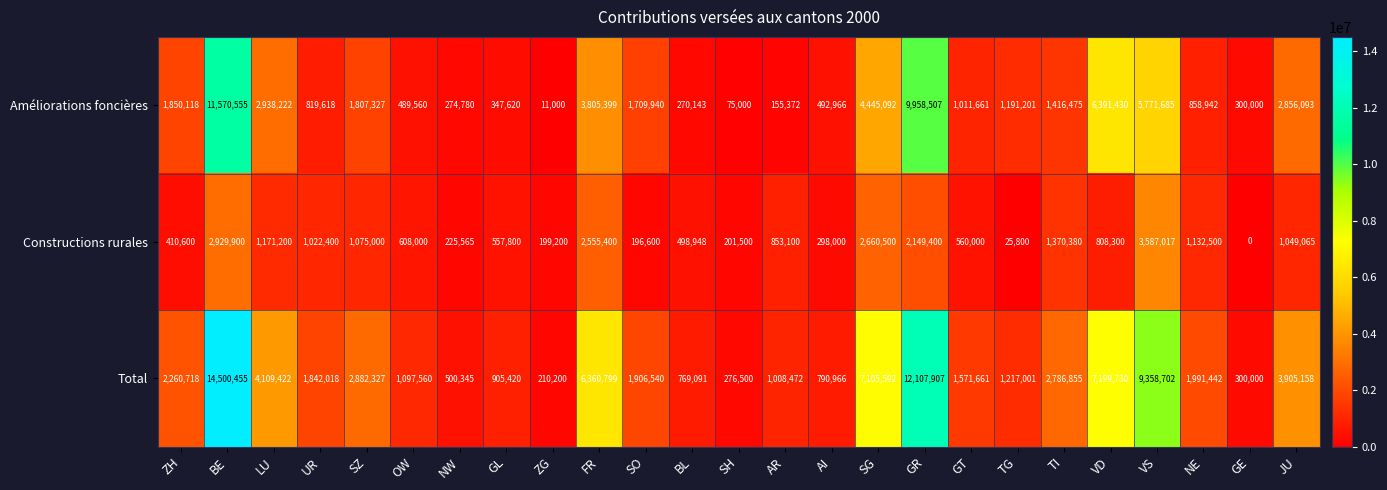

Rank the series by their maximum value, from highest to lowest.

Total, Améliorations foncières, Constructions rurales